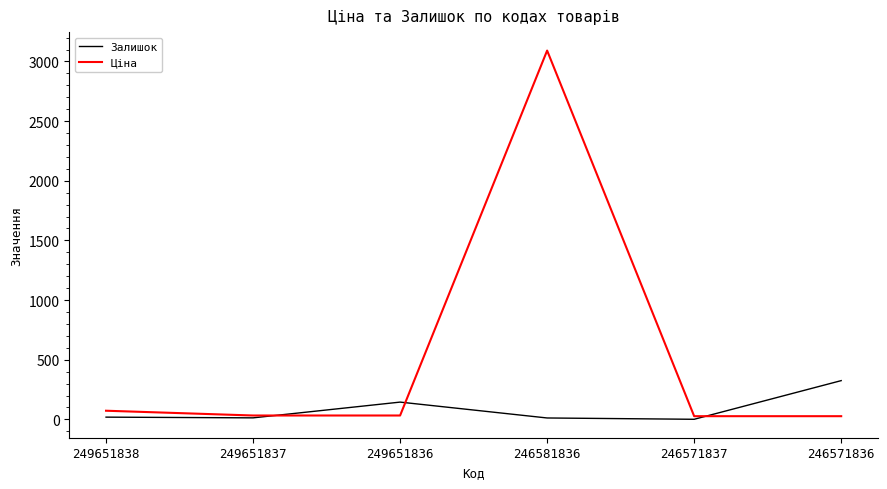

How many values in the Ціна series exceed 32?

4